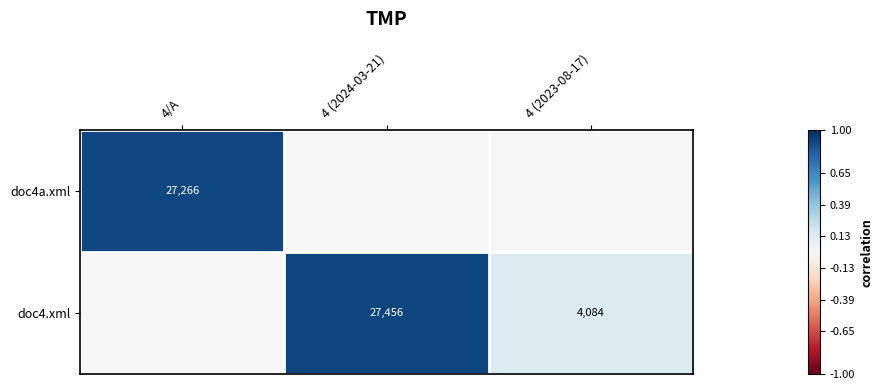

The value of doc4a.xml at 4/A is 27266. True or false?

True